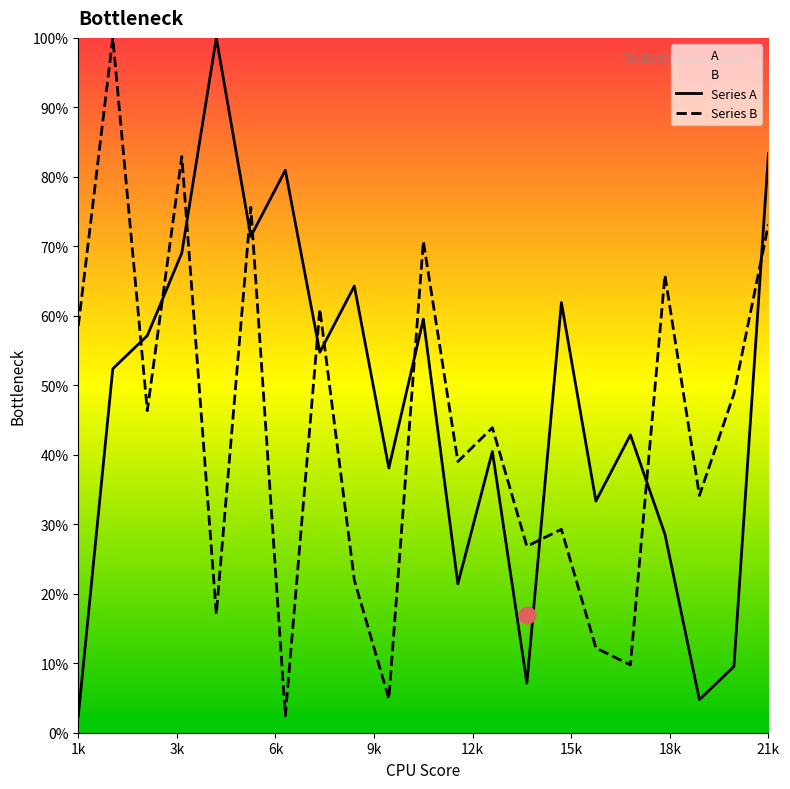

What is the maximum value for Series B?

100.0